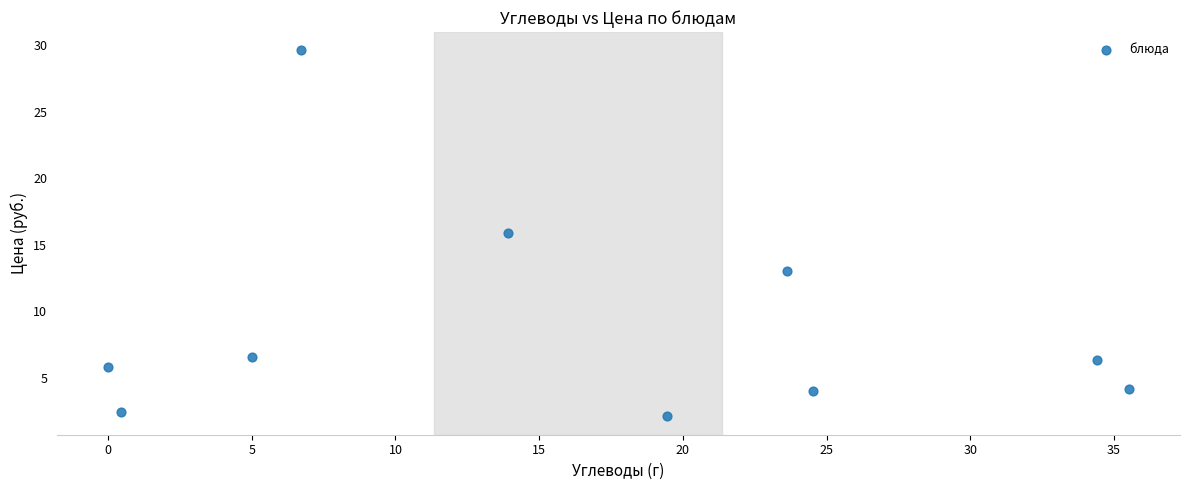

What Y value in the scatter plot is closest to 15?

15.9